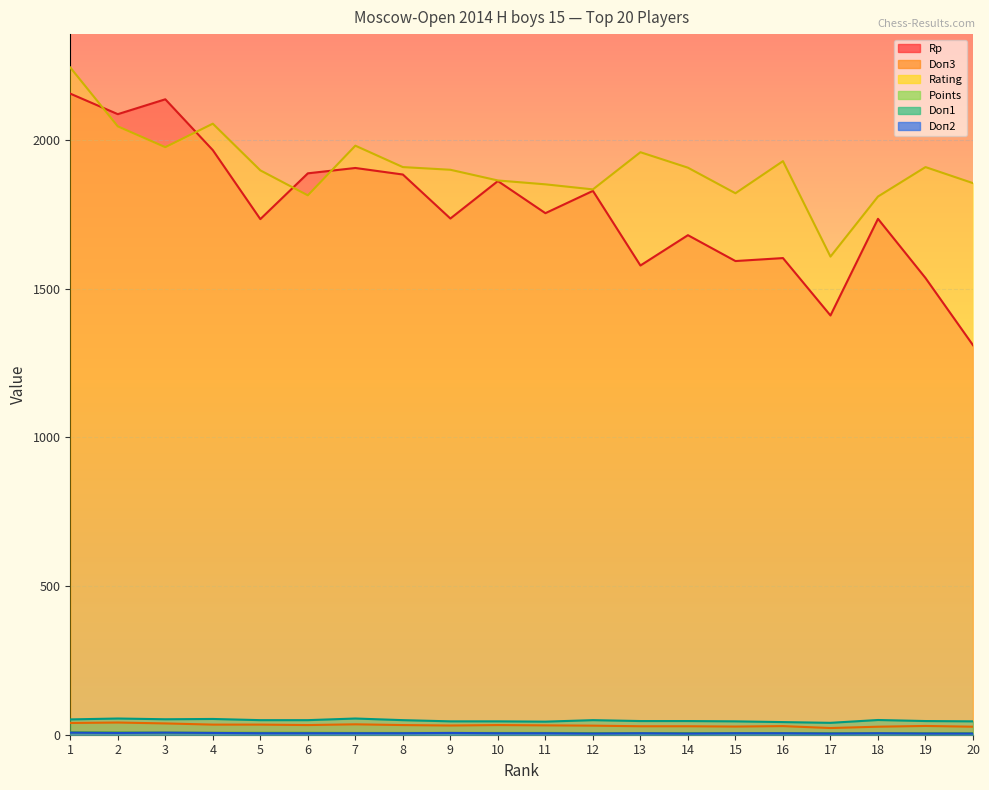

What is the maximum value for Rp?

2156.0